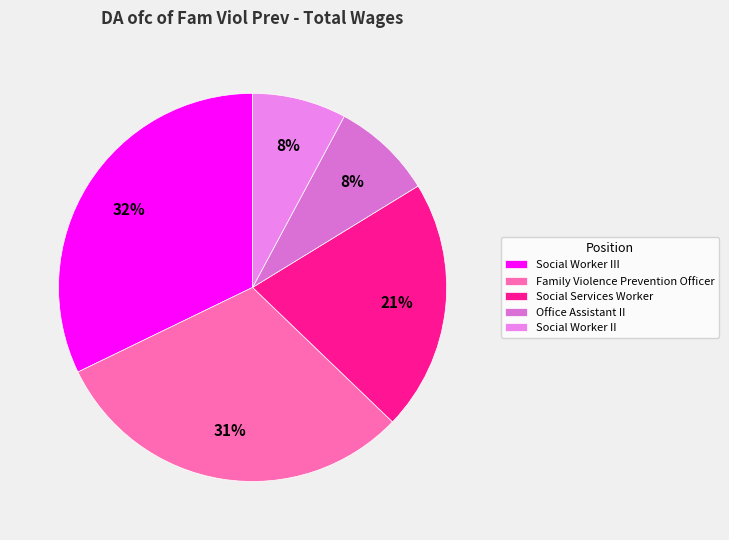

True or false: Family Violence Prevention Officer accounts for 31% of the total.

True